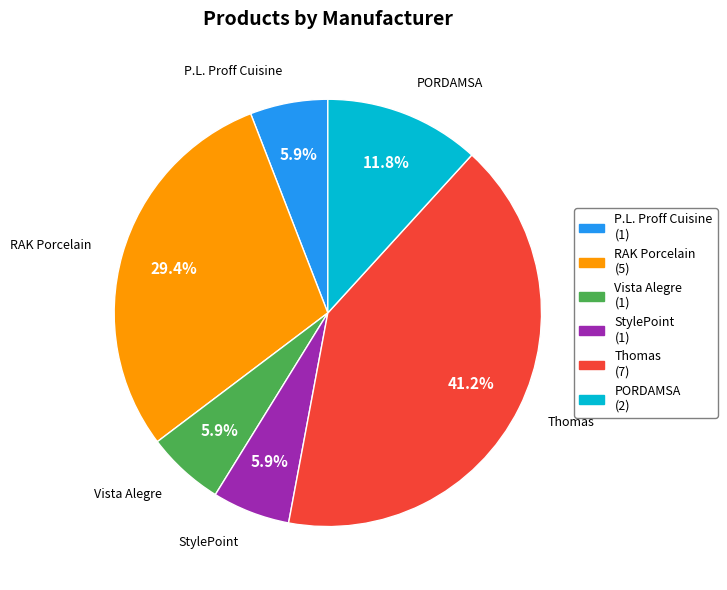

What percentage do P.L. Proff Cuisine (1) and StylePoint (1) together represent?

11.8%